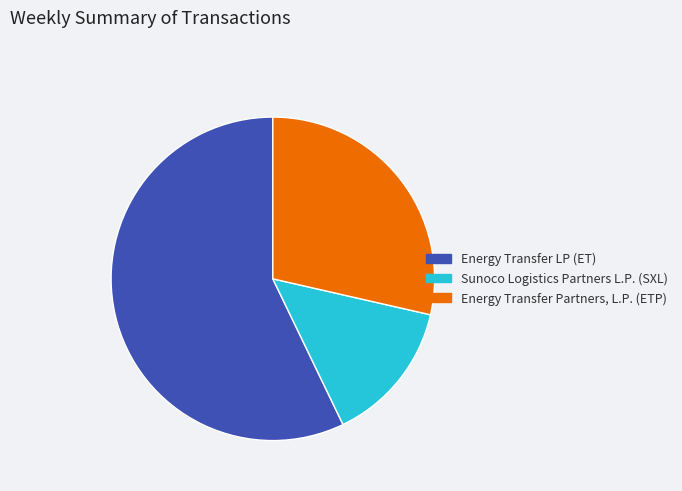

What is the smallest slice in the pie chart?

Sunoco Logistics Partners L.P. (SXL)